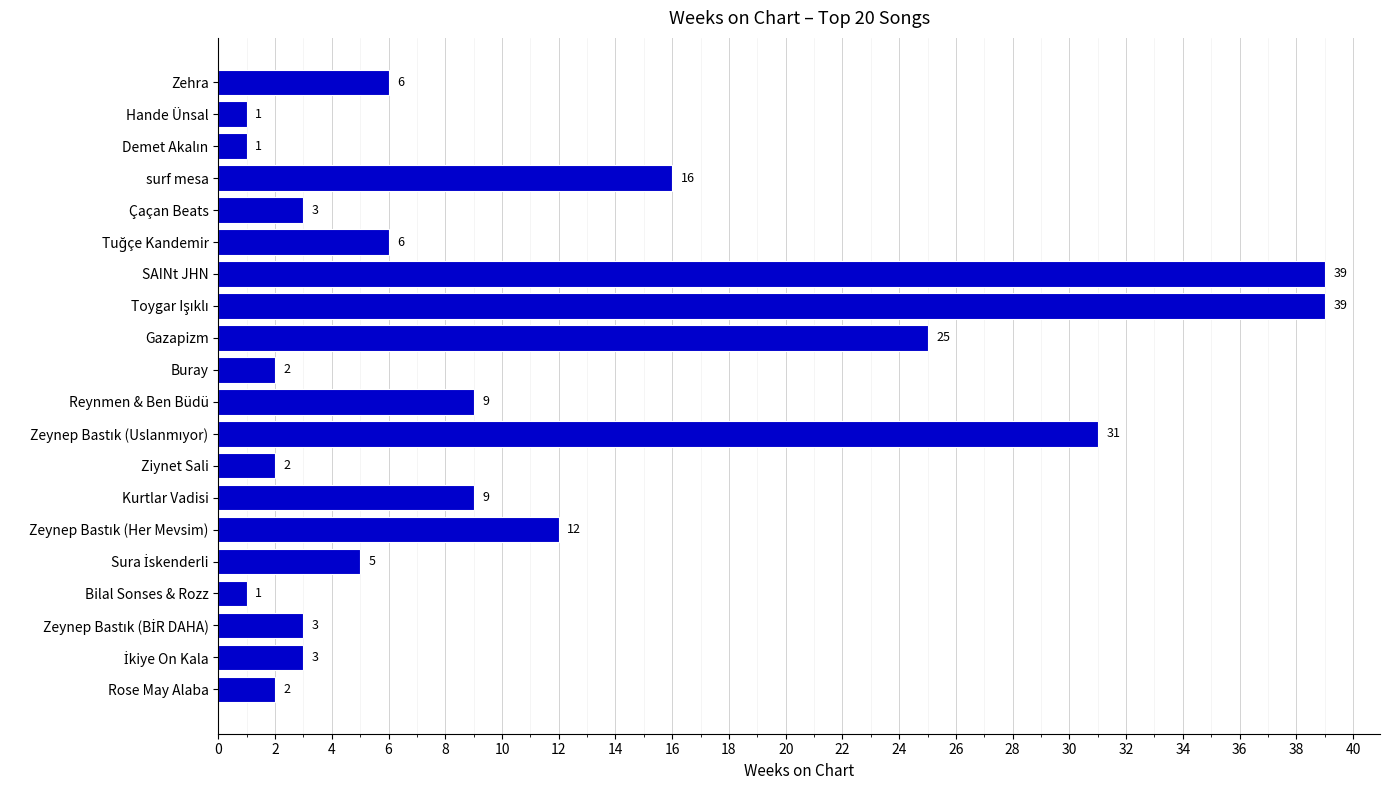

Reading top to bottom, list all the values displayed in this chart.

6	1	1	16	3	6	39	39	25	2	9	31	2	9	12	5	1	3	3	2